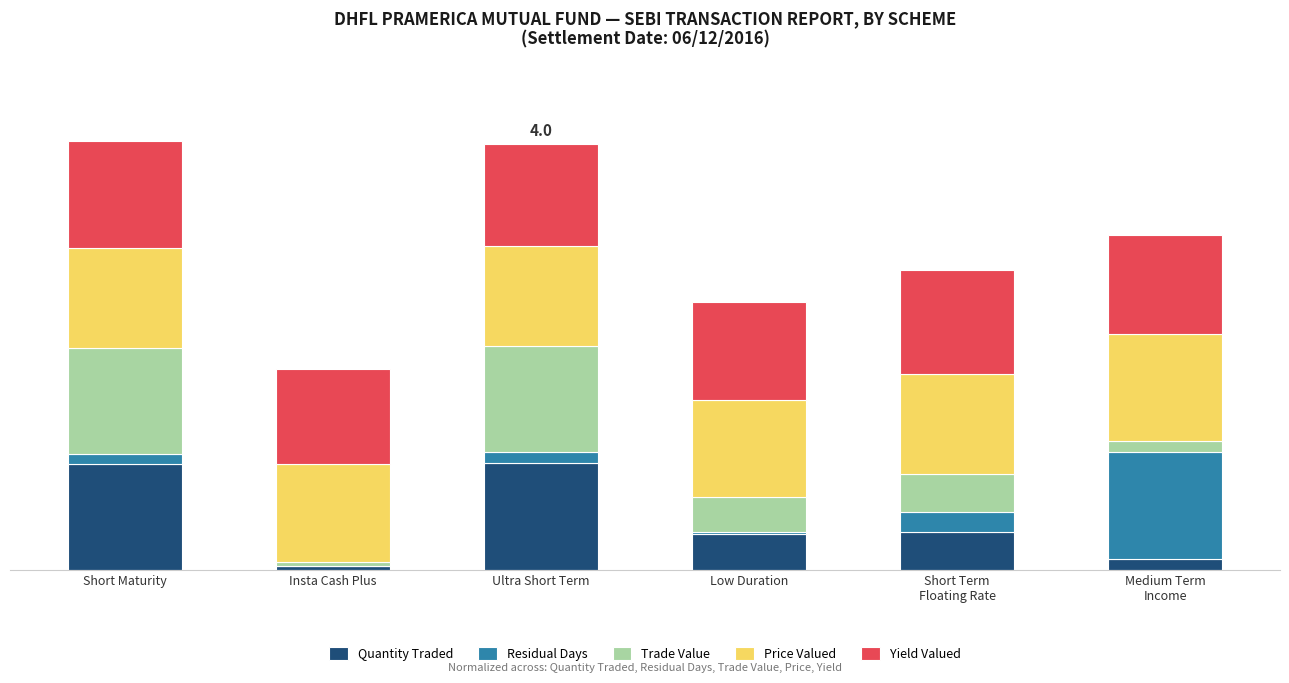

Which series changed the most between Short Maturity and Ultra Short Term?

Yield Valued